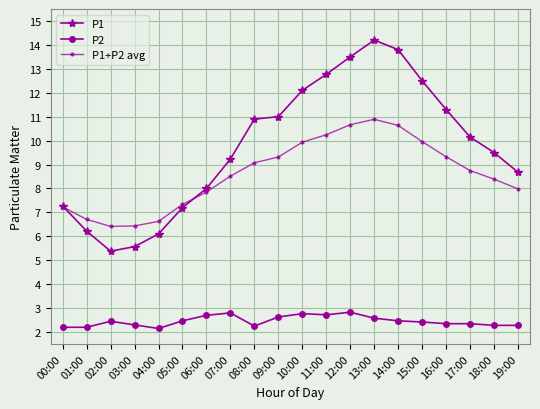

Does the chart have visible grid lines?

Yes